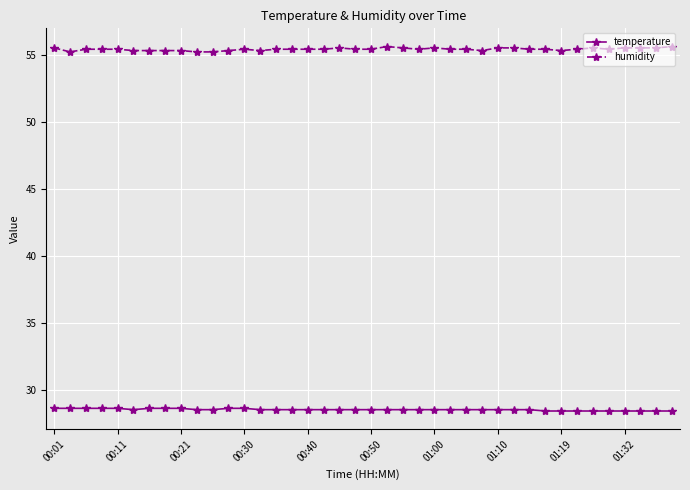

Rank the series by their maximum value, from lowest to highest.

temperature, humidity